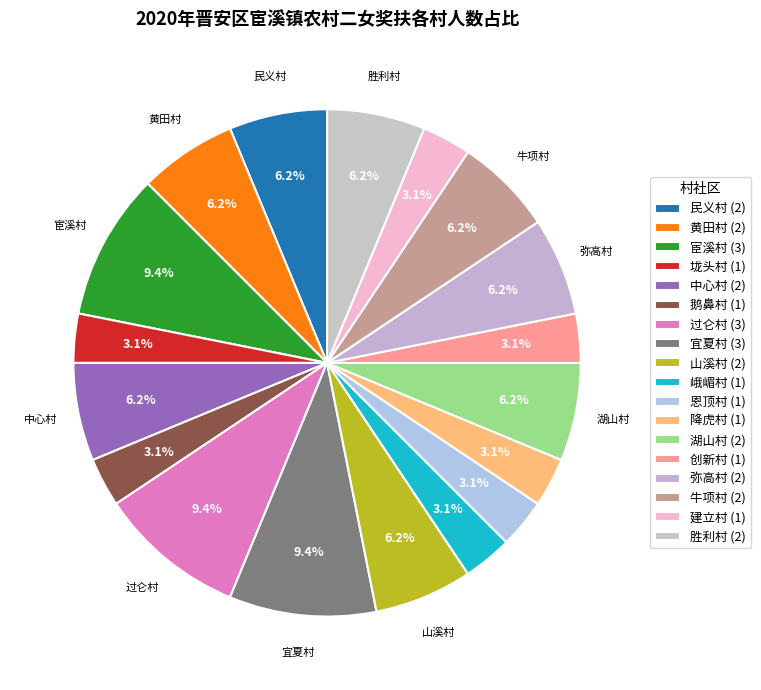

Rank the categories by value from highest to lowest.

宦溪村, 过仑村, 宜夏村, 民义村, 黄田村, 中心村, 山溪村, 湖山村, 弥高村, 牛项村, 胜利村, 垅头村, 鹅鼻村, 峨嵋村, 恩顶村, 降虎村, 创新村, 建立村